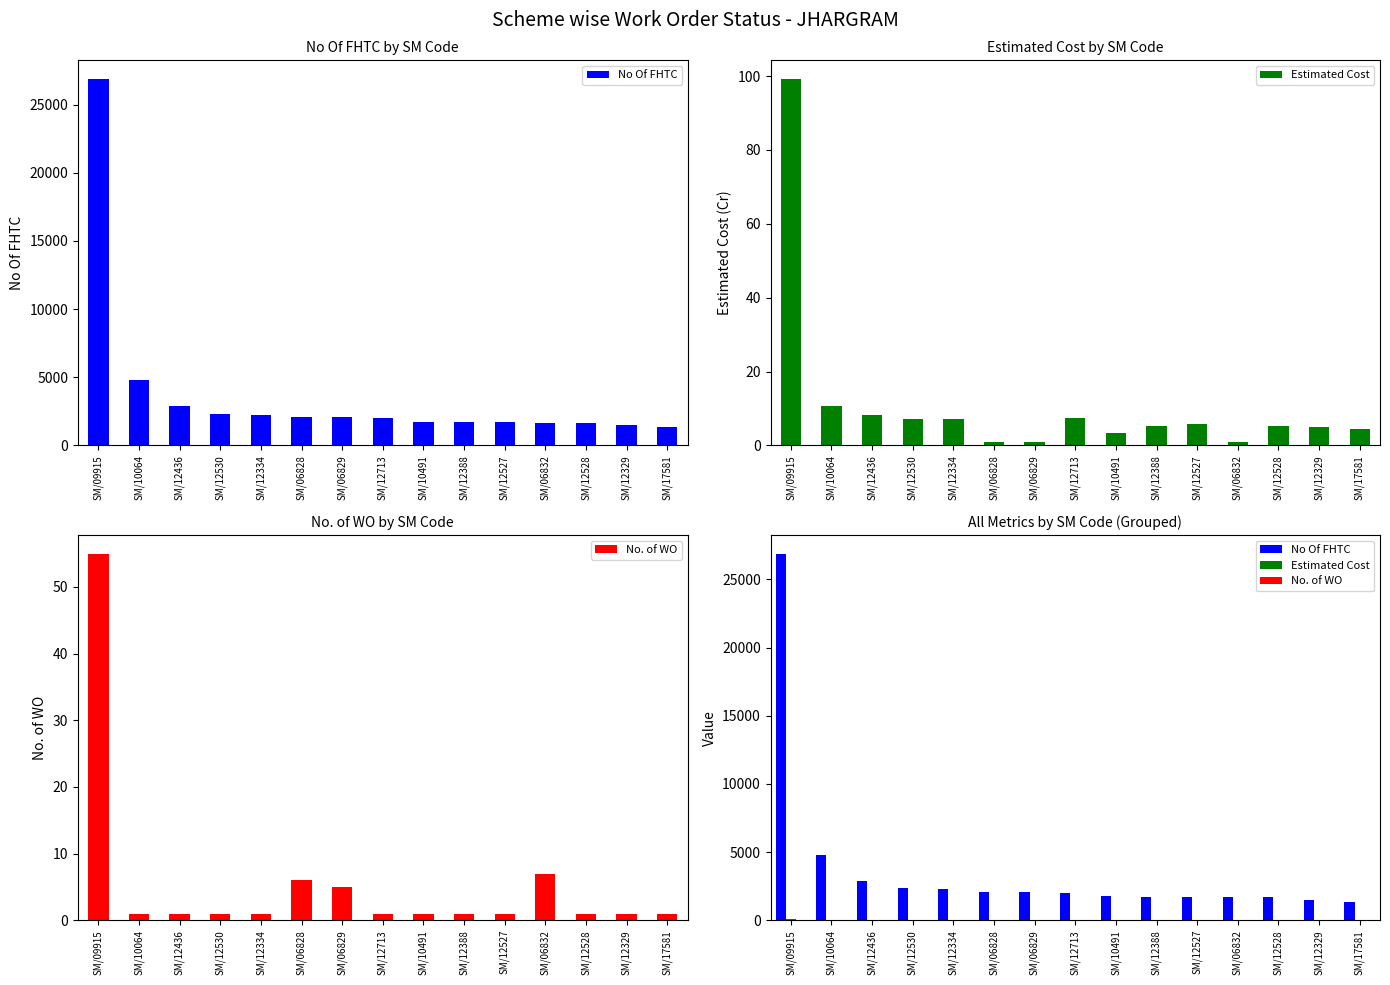

At which category does the chart reach its minimum across all series?

SM/06832